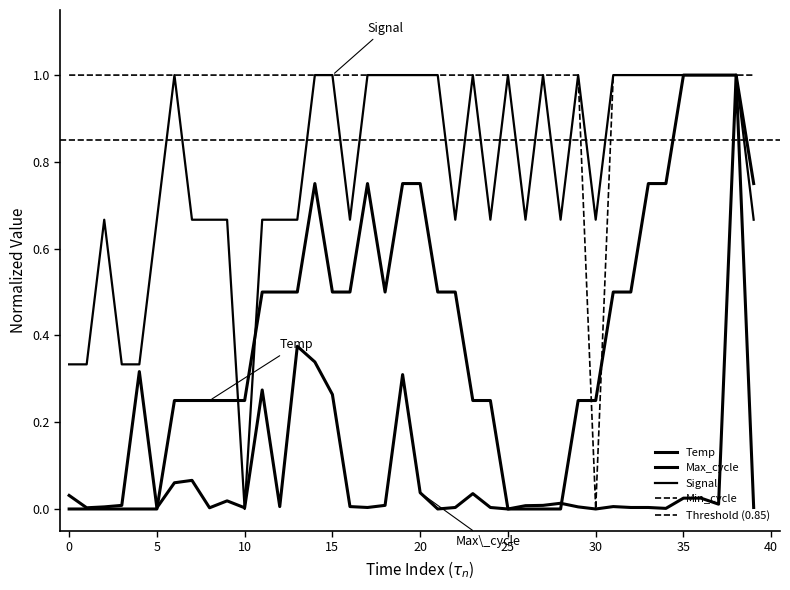

Which series changed the most between 5 and 24?

Temp